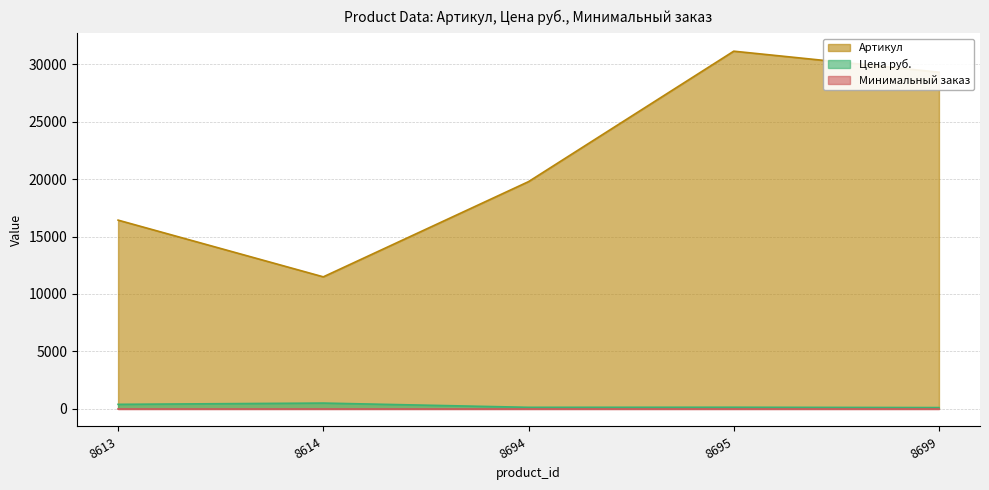

At which label is Цена руб. closest to 285?

8613